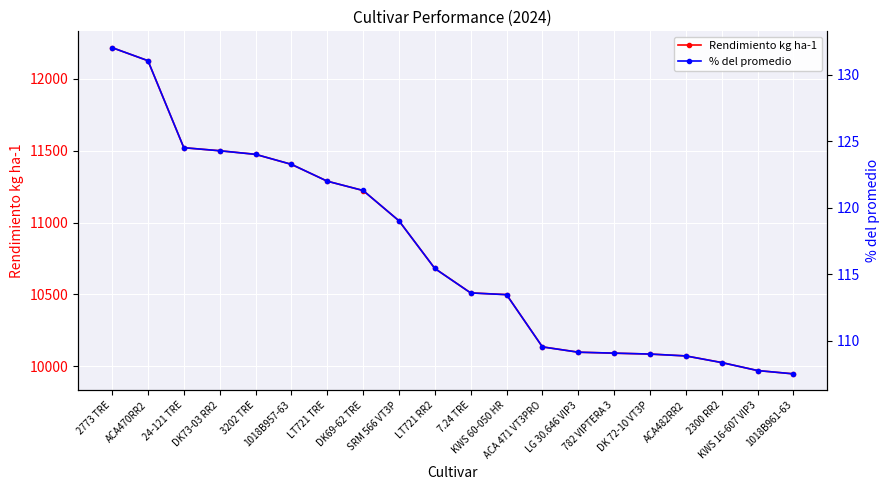

True or false: % del promedio and Rendimiento kg ha-1 cross at least once.

False